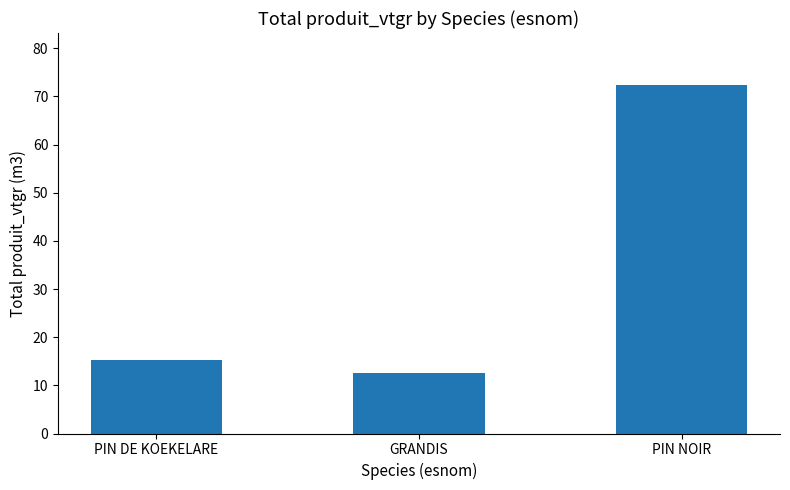

What is the label of the 3rd bar from the left?

PIN NOIR